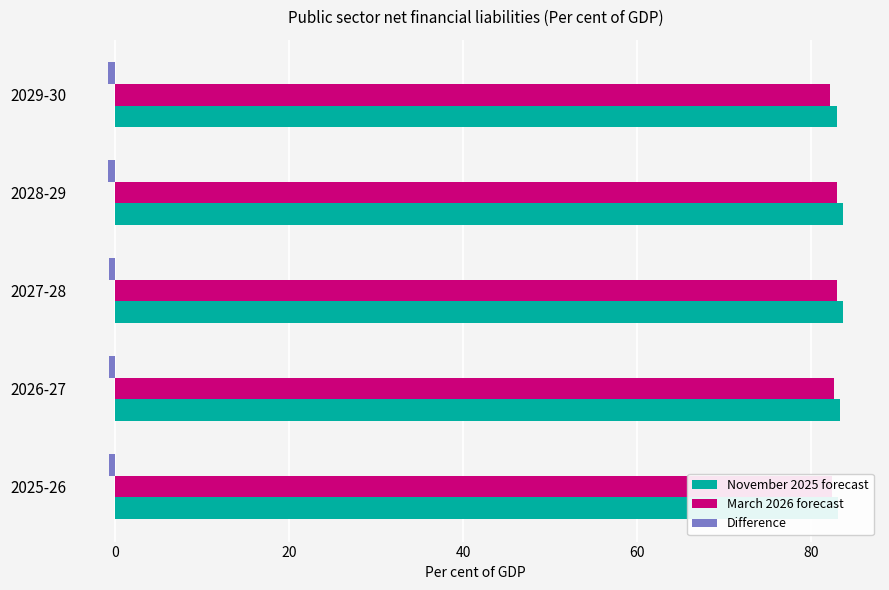

At how many categories does at least one series exceed 49?

5